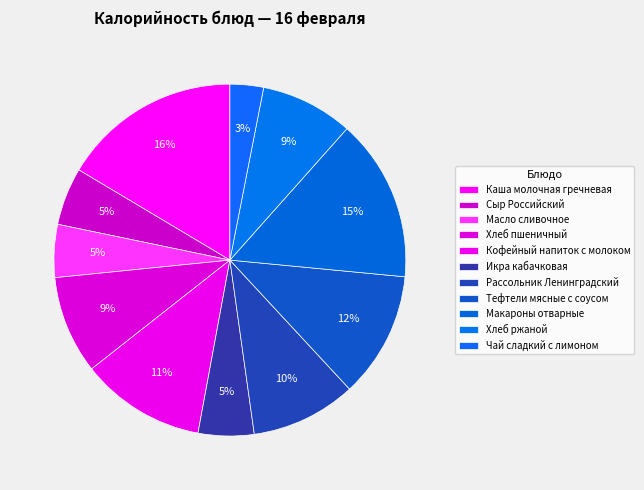

To the nearest percent, what percentage of the pie is Хлеб пшеничный?

9%